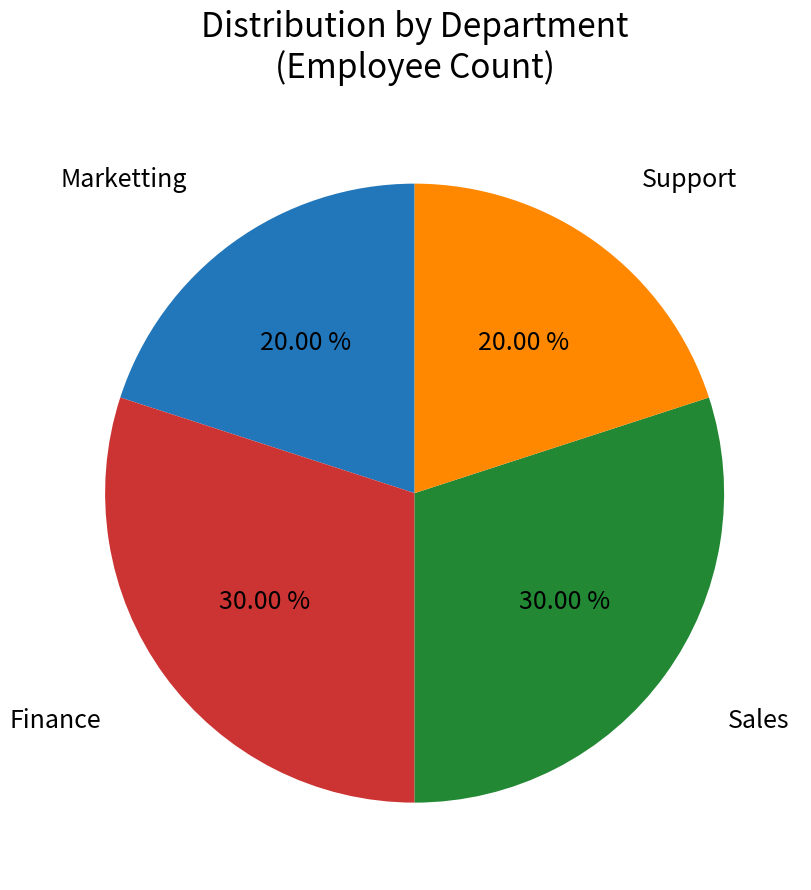

How many slices are in this pie chart?

4